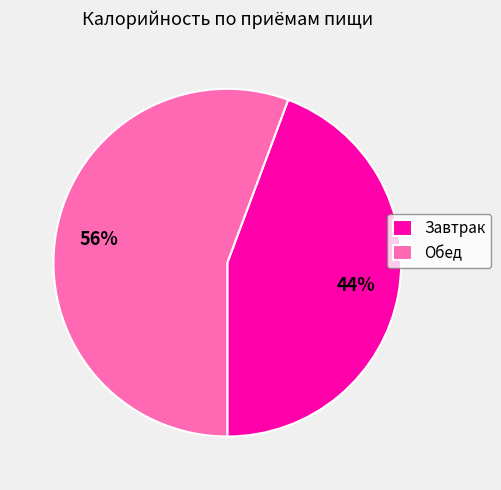

To the nearest percent, what is the combined percentage of Завтрак and Обед?

100%